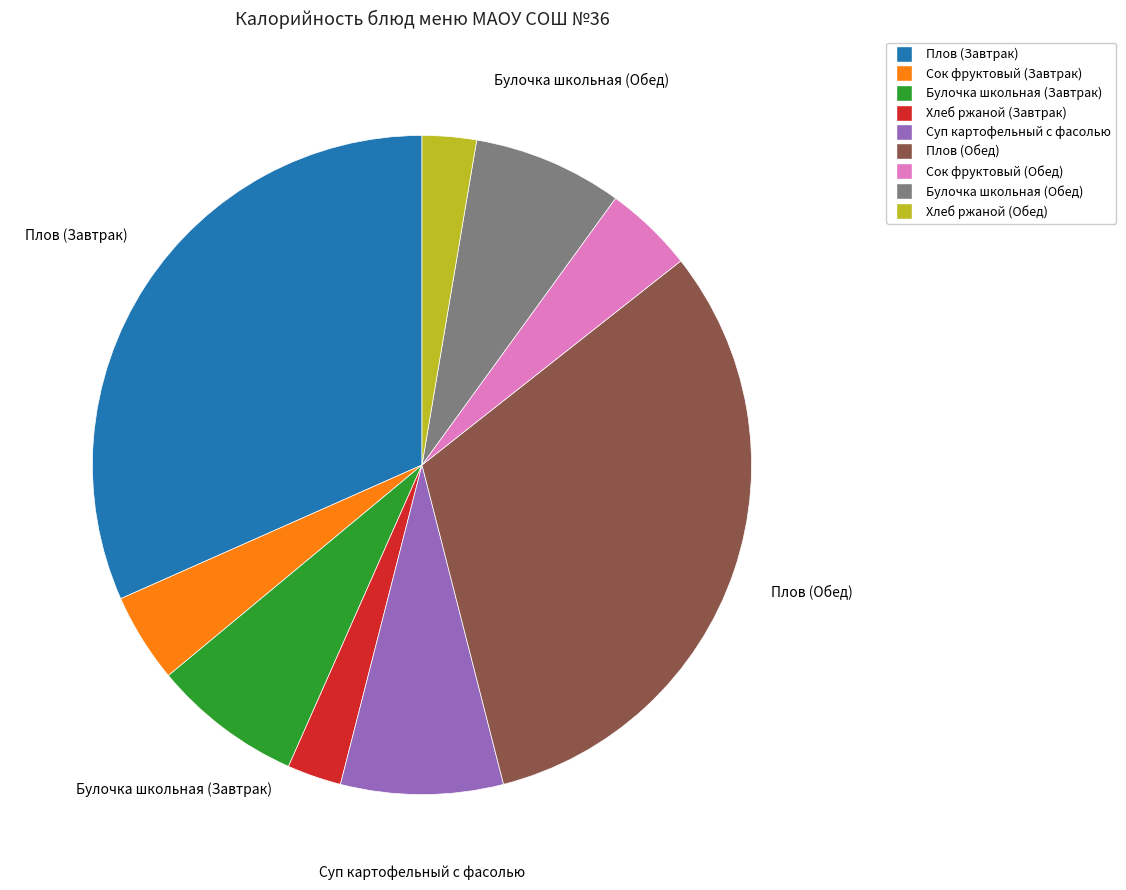

Is the sum of Плов (Обед) and Булочка школьная (Завтрак) greater than half?

No